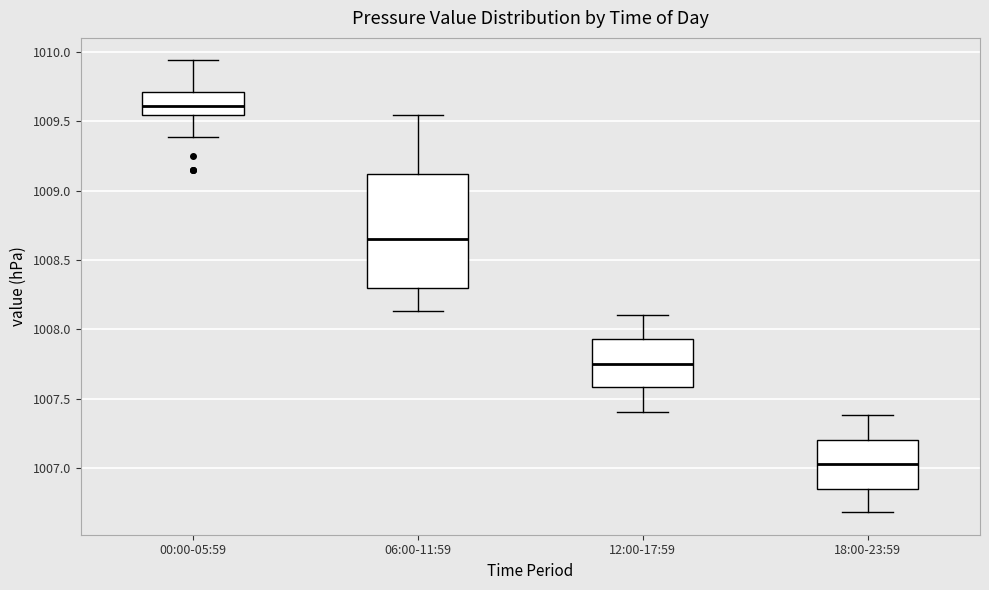

Reading left to right, transcribe this box plot: for each box, give where its median line is, the range the box spans, and where its two whiskers end, as read against the y-axis. The values are not printed on the chart, so give them approximately, as read against the axis.

00:00-05:59: median 1009.60, box 1009.55 to 1009.70, whiskers 1009.40 to 1009.95
06:00-11:59: median 1008.65, box 1008.30 to 1009.10, whiskers 1008.15 to 1009.55
12:00-17:59: median 1007.75, box 1007.60 to 1007.95, whiskers 1007.40 to 1008.10
18:00-23:59: median 1007.05, box 1006.85 to 1007.20, whiskers 1006.70 to 1007.40